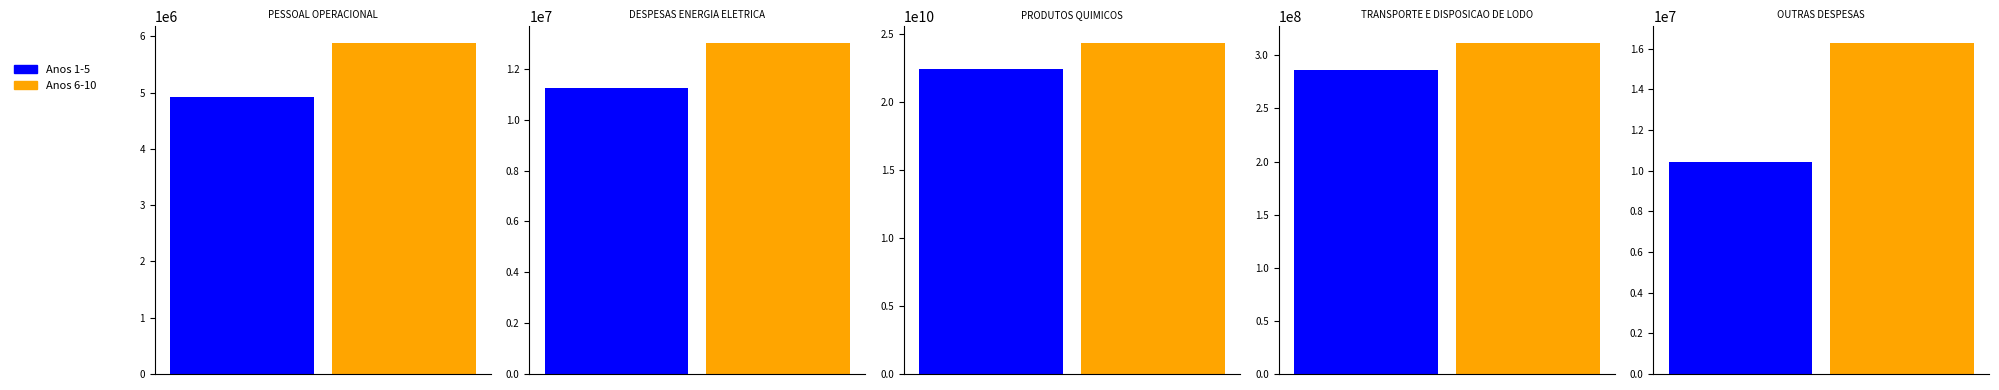

Does the chart contain any negative values?

No